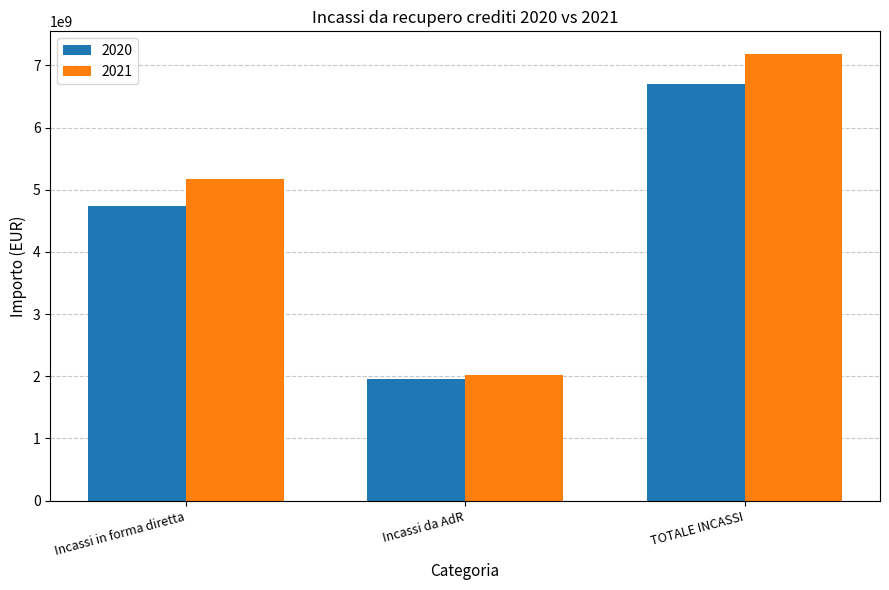

What is the difference between the maximum and minimum values in the 2020 series?

4741105638.4